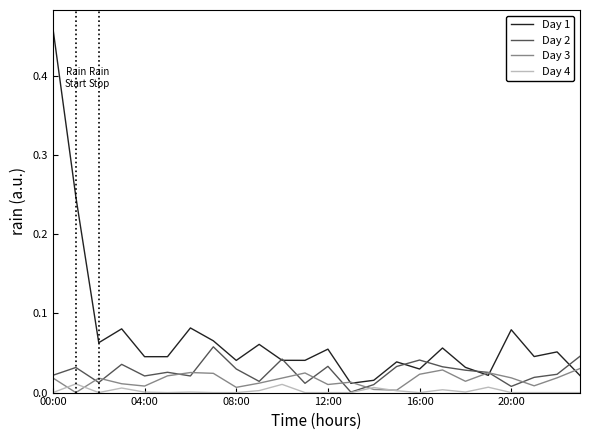

Which series has the largest total across all categories?

Day 1